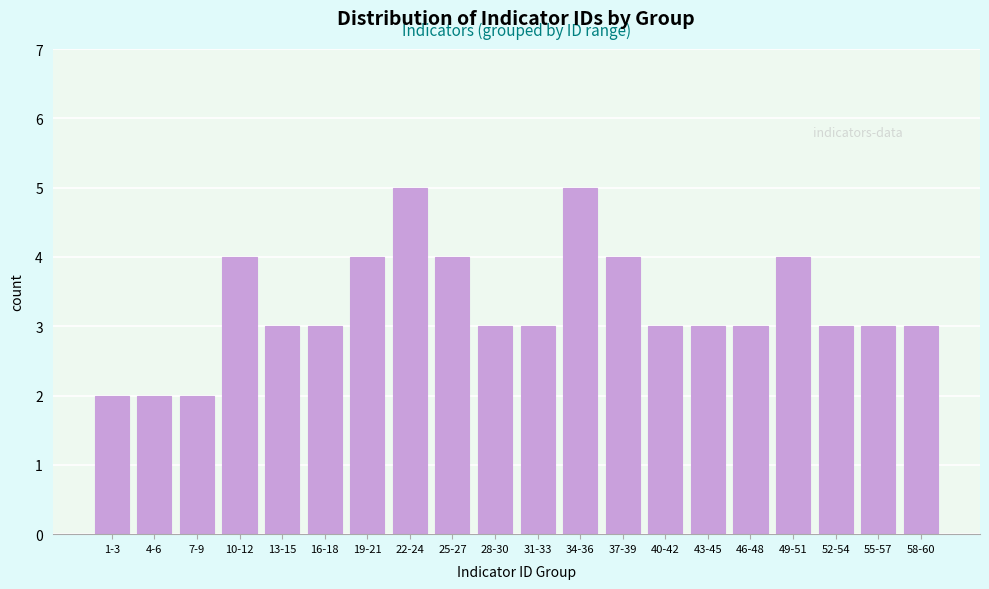

Reading left to right, transcribe all the data shown in this chart.

2	2	2	4	3	3	4	5	4	3	3	5	4	3	3	3	4	3	3	3